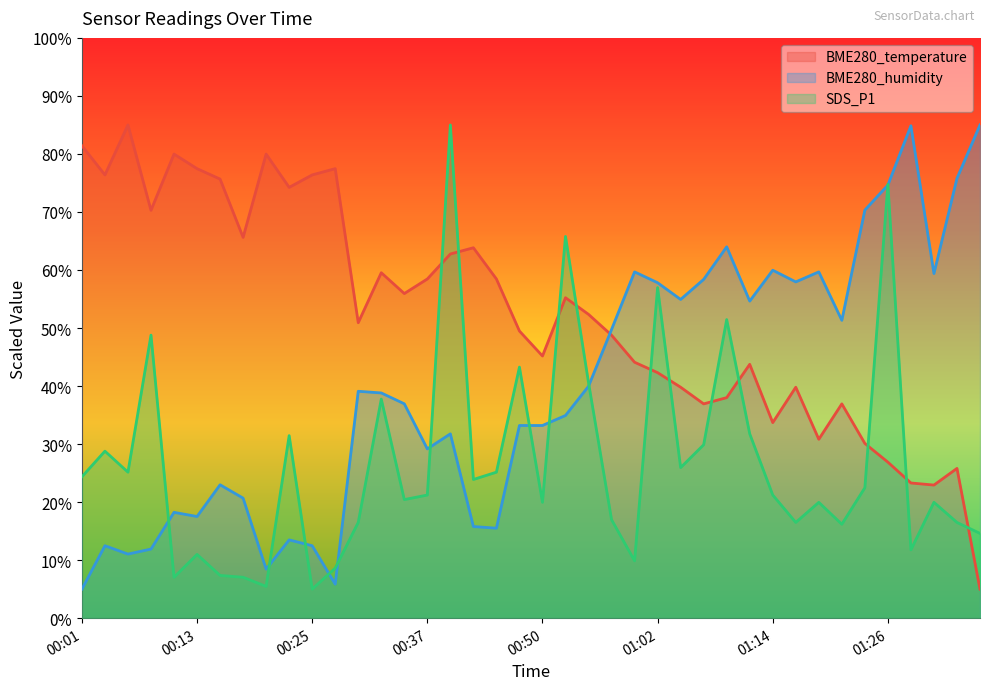

Where does the SDS_P1 series first go above 21?

00:01